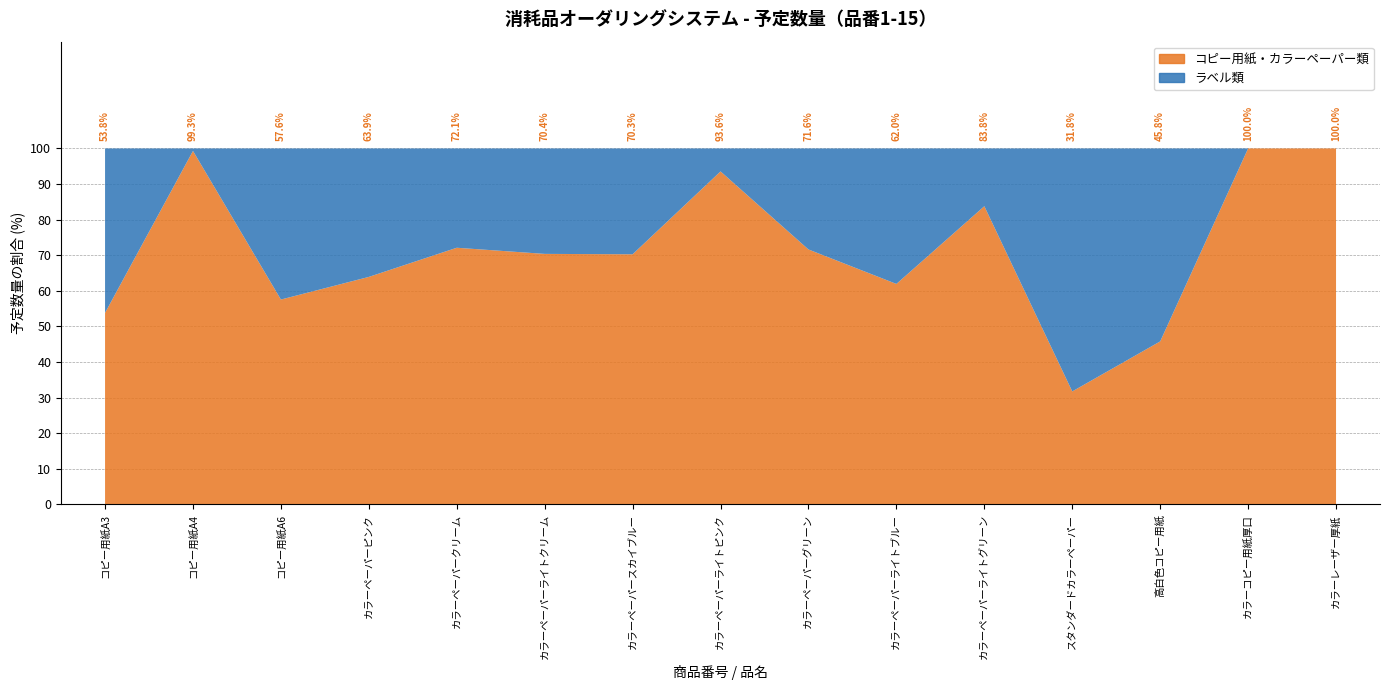

Reading left to right, extract all data points from this chart.

コピー用紙・カラーペーパー類: 1=12630	2=451749	3=3915	4=5193	5=3669	6=2289	7=2802	8=3006	9=1992	10=1353	11=1410	12=141	13=12747	14=2274	15=792
ラベル類: 1=10836	2=3138	3=2886	4=2931	5=1419	6=963	7=1185	8=207	9=789	10=831	11=273	12=303	13=15081	14=0	15=0